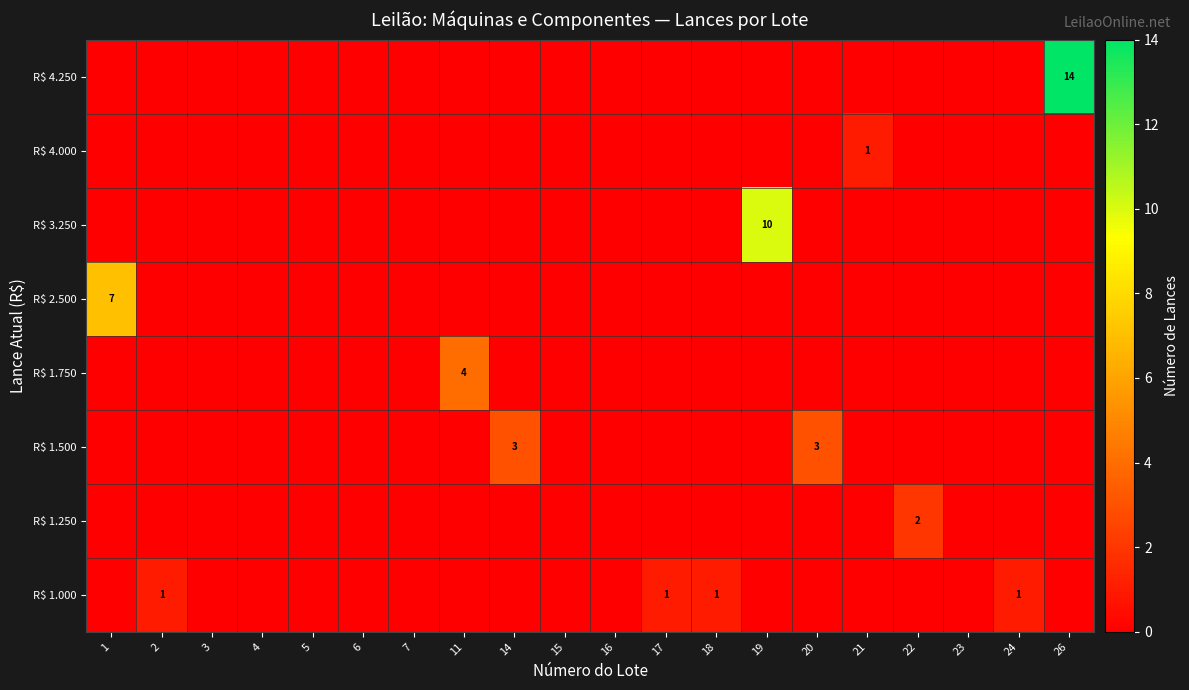

Is the value of R$ 1.250 at 1 greater than the value of R$ 4.000 at 3?

No